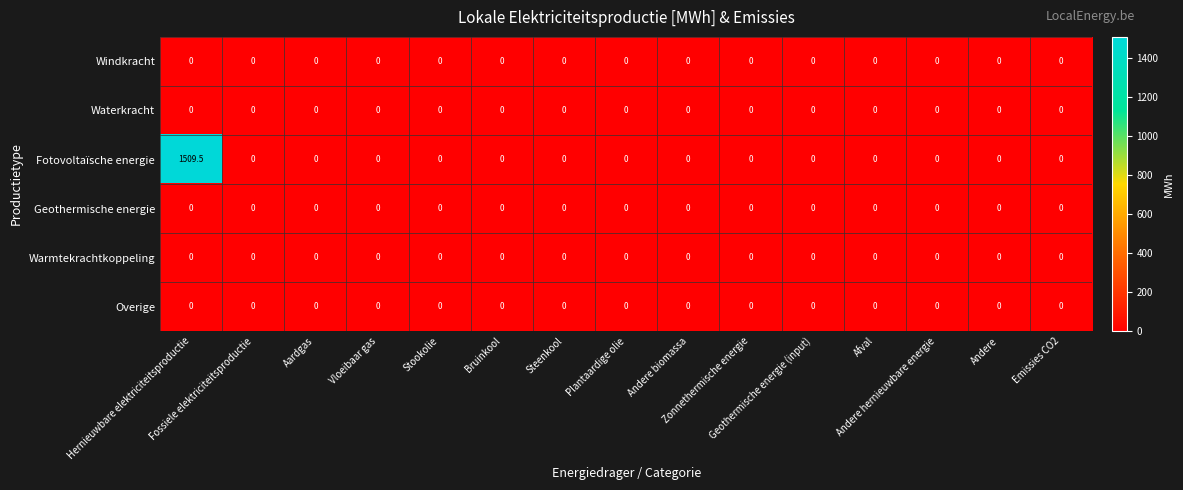

At how many categories does at least one series exceed 1171?

1